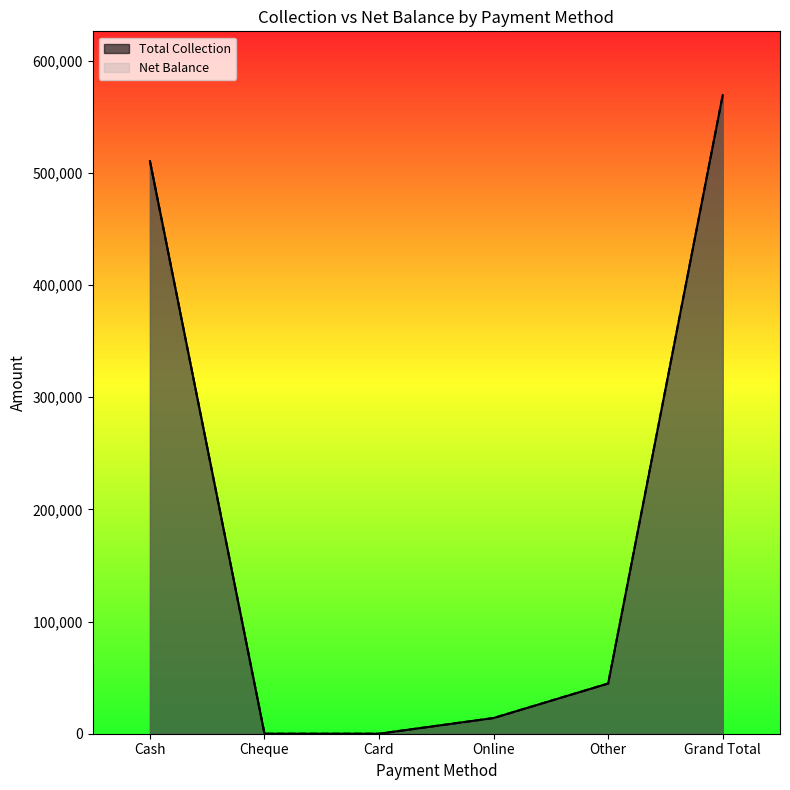

At which label is Total Collection closest to 284663?

Cash